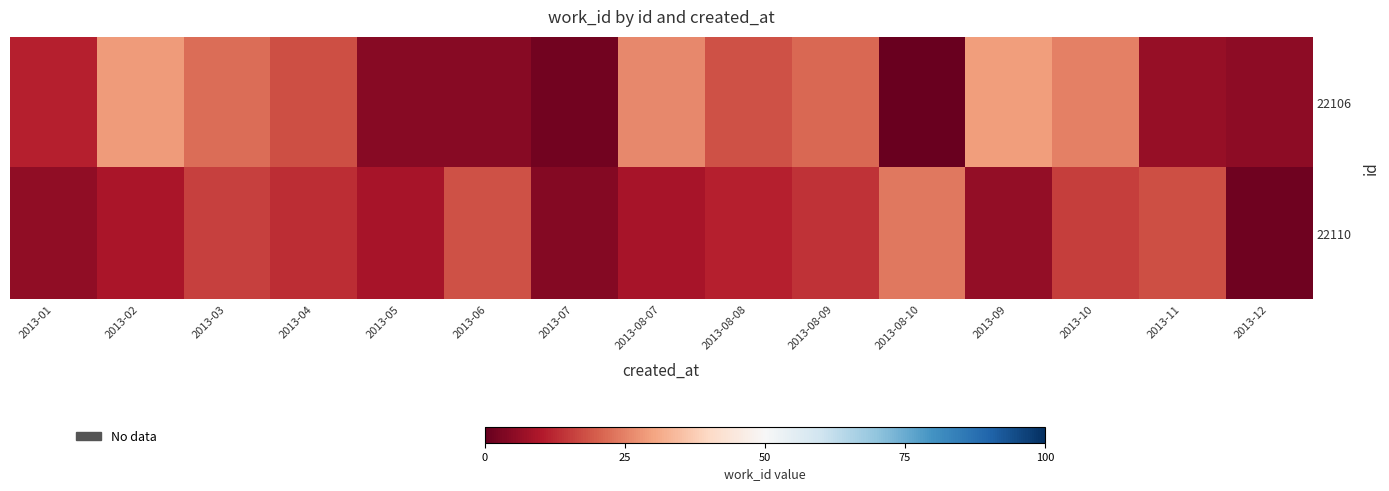

Which series changed the most between 2013-01 and 2013-03?

22106